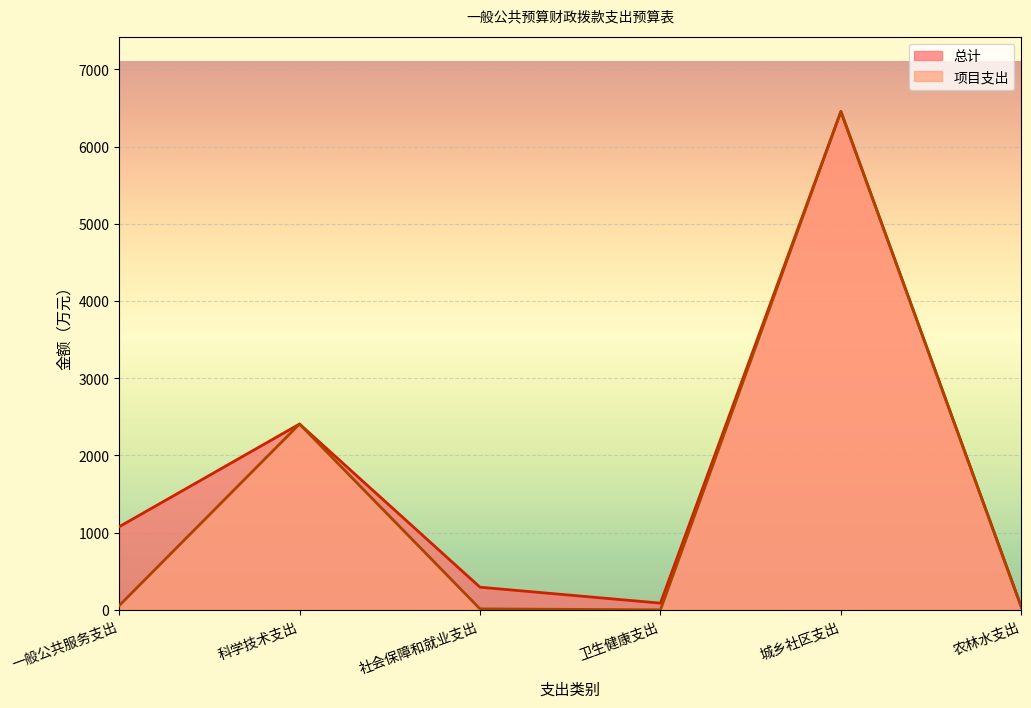

List the series in order of their overall mean, highest first.

总计, 项目支出